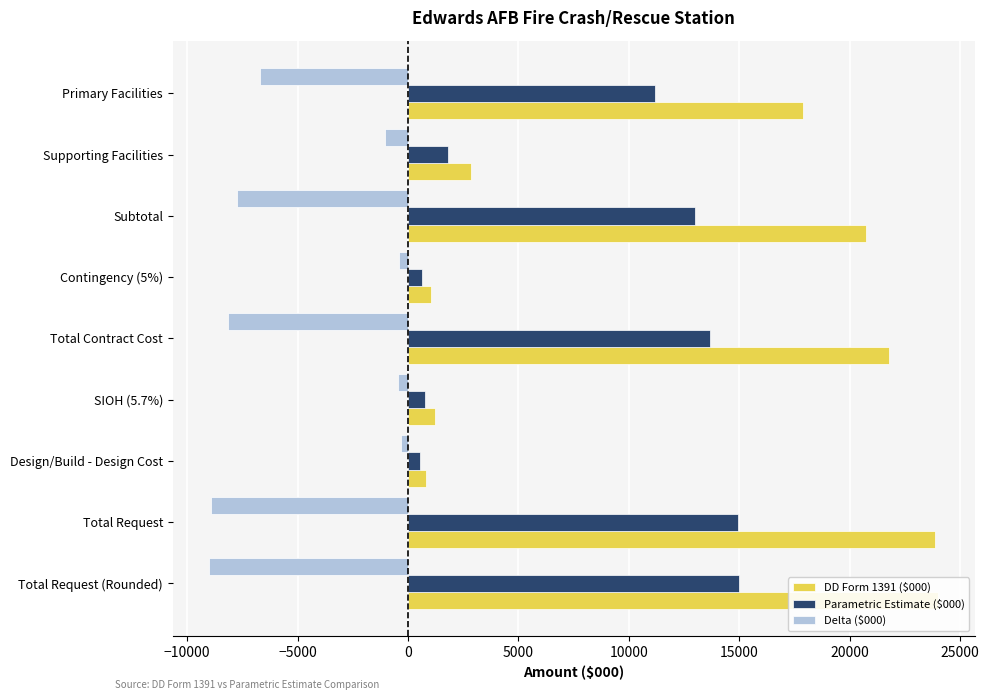

Which series has the widest spread of values?

DD Form 1391 ($000)